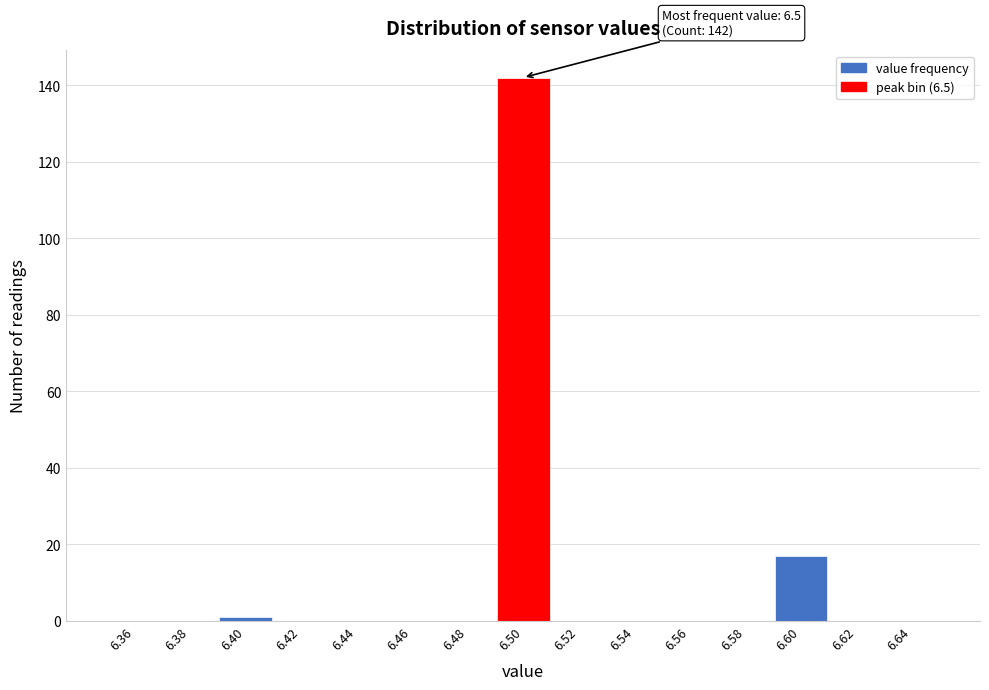

Which range on the x-axis has the tallest bar?

6.49 to 6.51